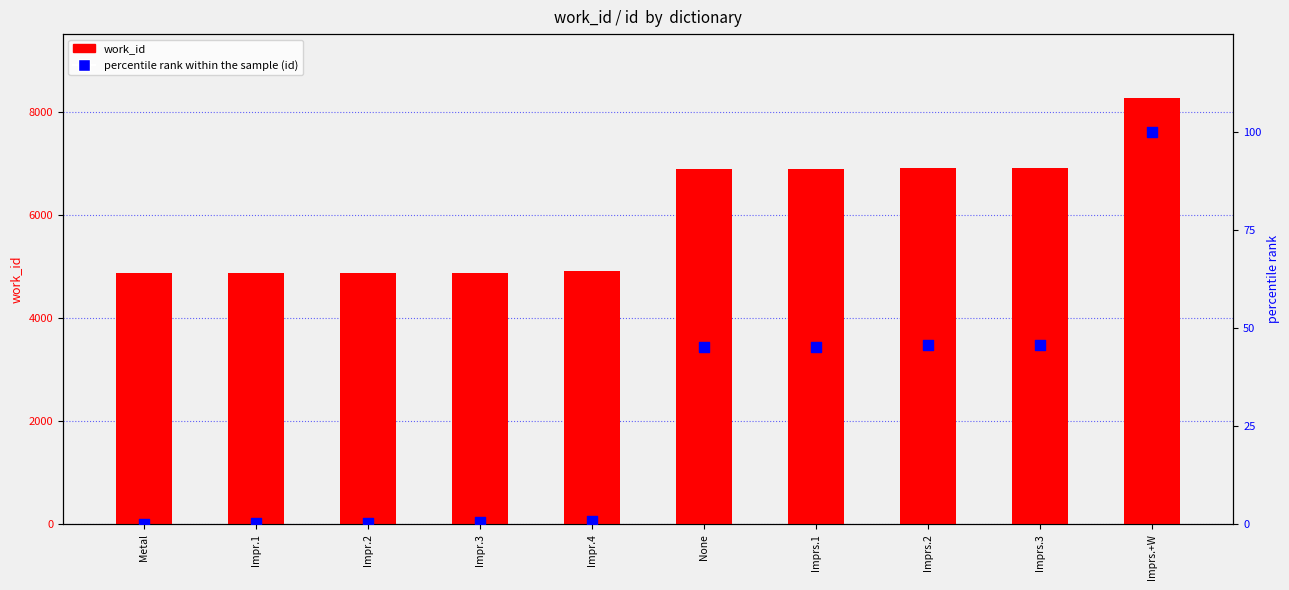

What are all the series names shown in the legend?

work_id, percentile rank within the sample (id)